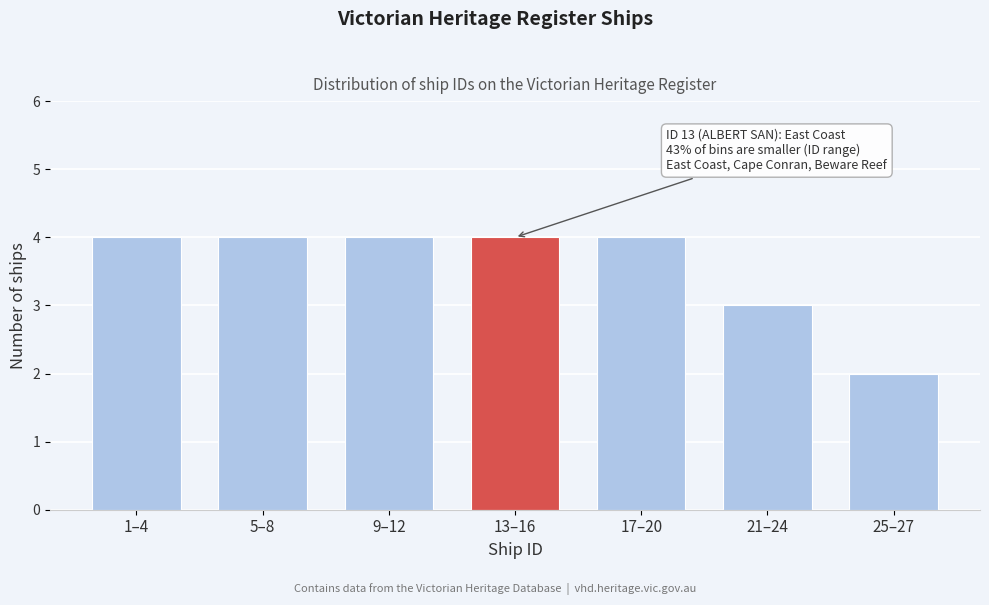

Reading left to right, list all the values displayed in this chart.

1–4=4	5–8=4	9–12=4	13–16=4	17–20=4	21–24=3	25–27=2